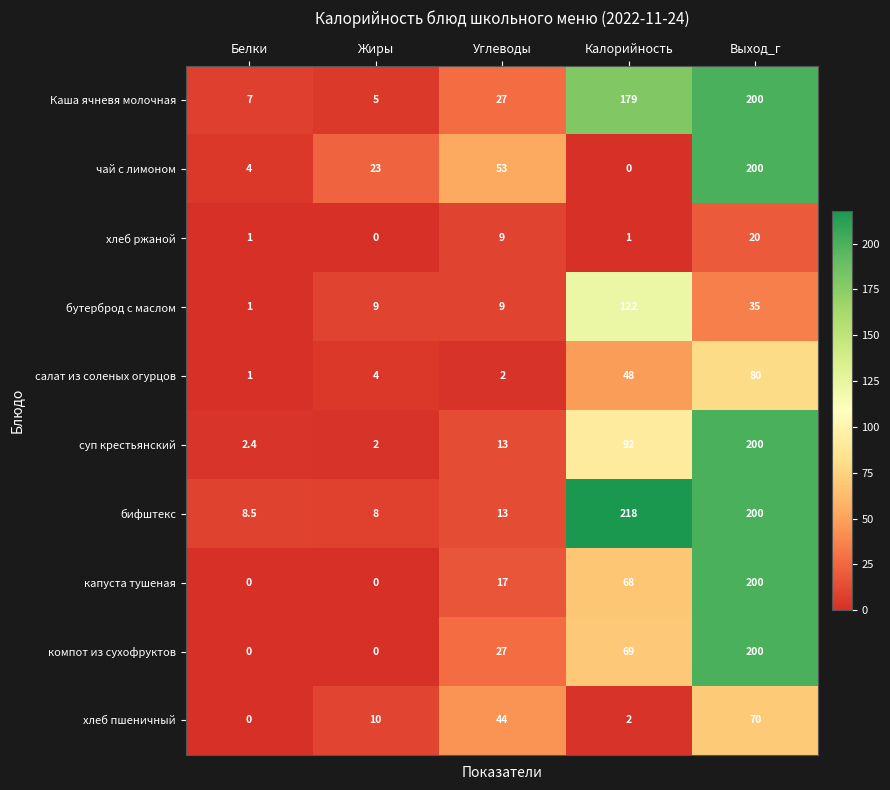

What is the total value across all series at Выход_г?

1405.0